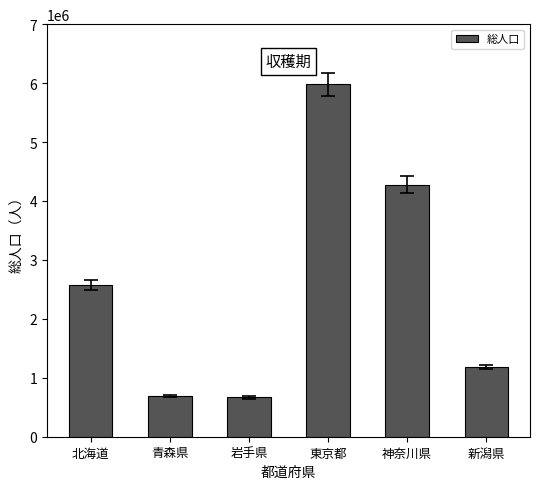

What is the difference between the values at 青森県 and 新潟県?

496318